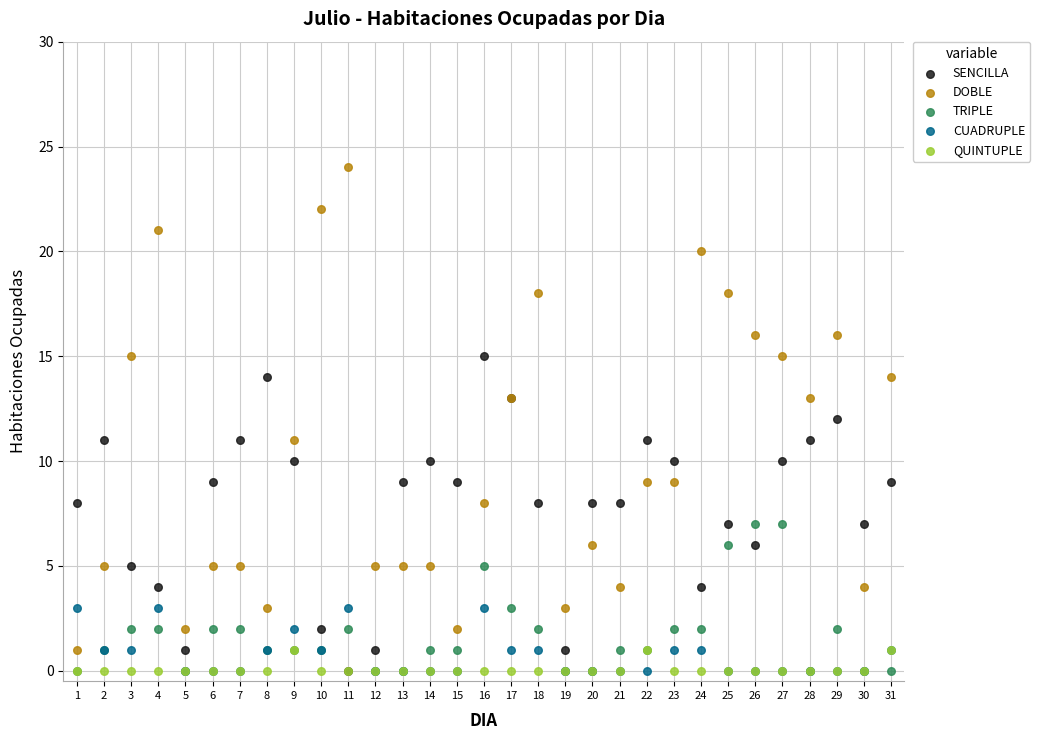

Which series contains the highest Y value?

DOBLE